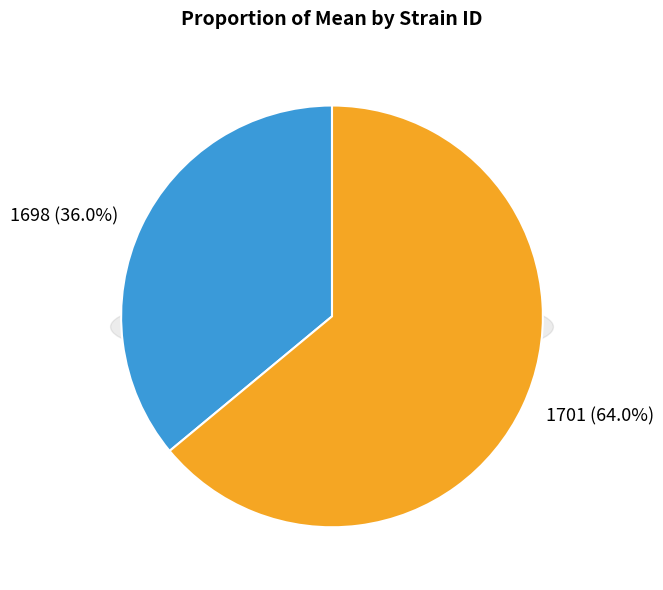

To the nearest percent, what portion does 1698 represent?

36%